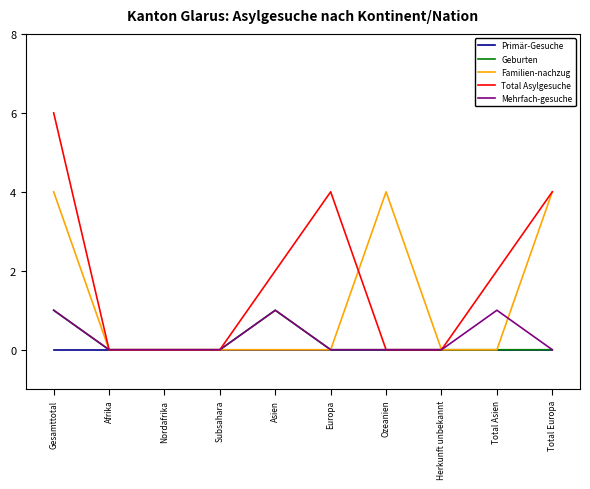

What is the maximum value shown in the chart?

6